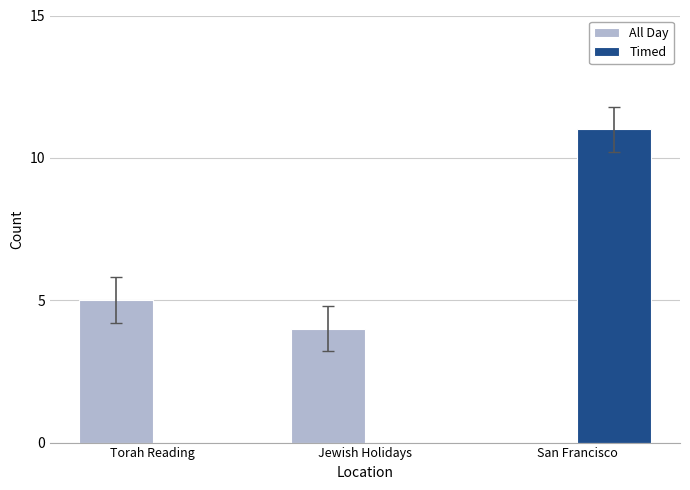

At which category is the sum across all series the highest?

San Francisco